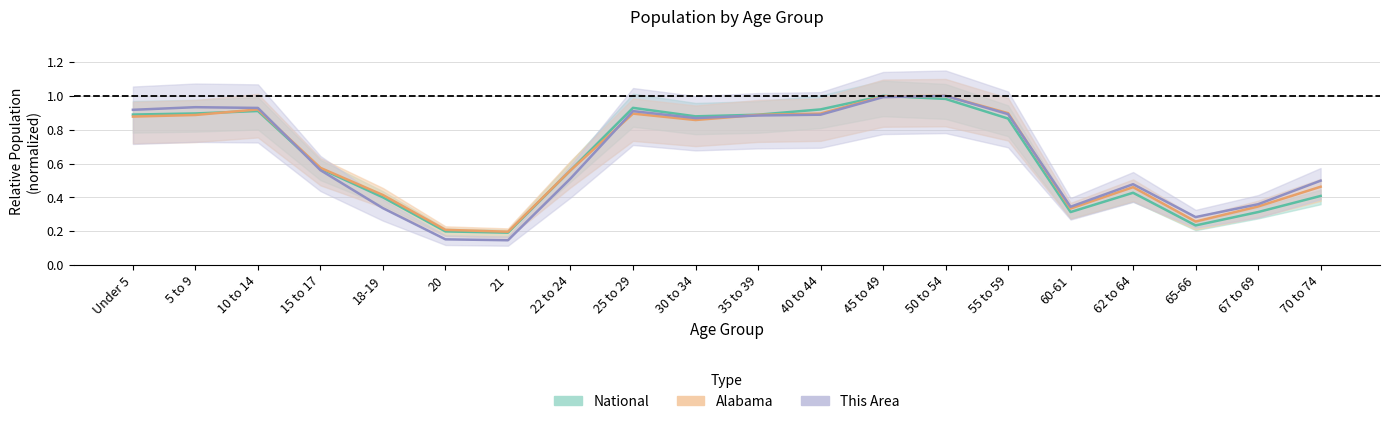

At which category does Alabama reach its first local valley?

21